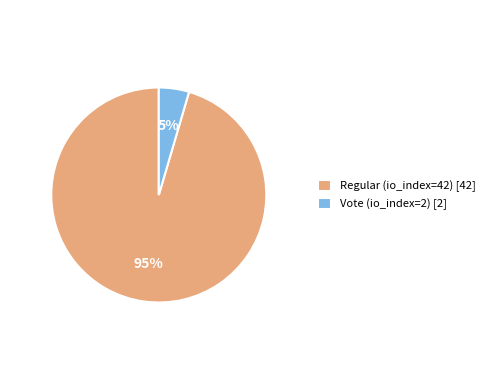

To the nearest percent, what is the combined percentage of Vote (io_index=2) and Regular (io_index=42)?

100%